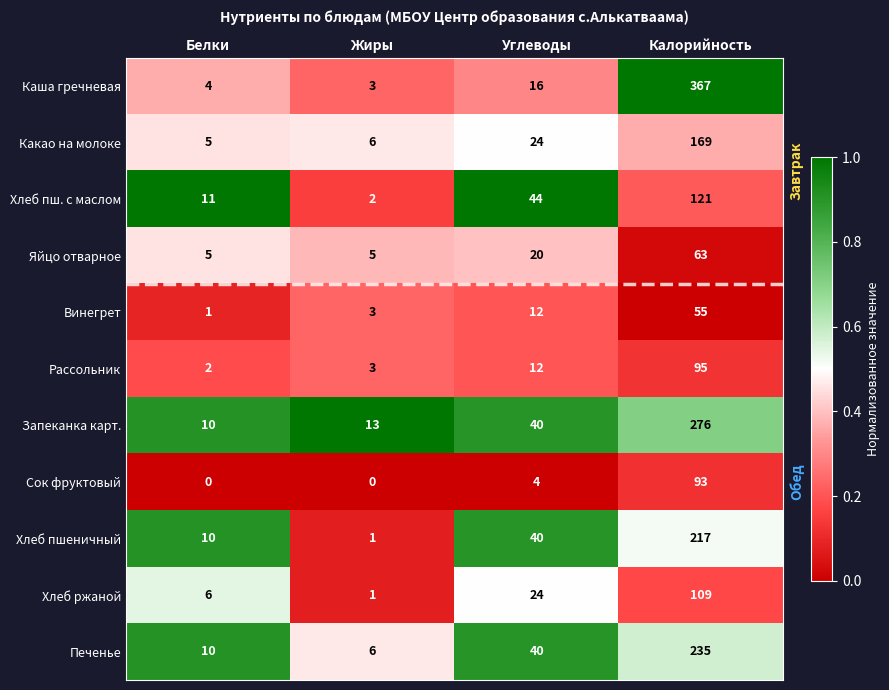

How many distinct data groups are displayed?

11